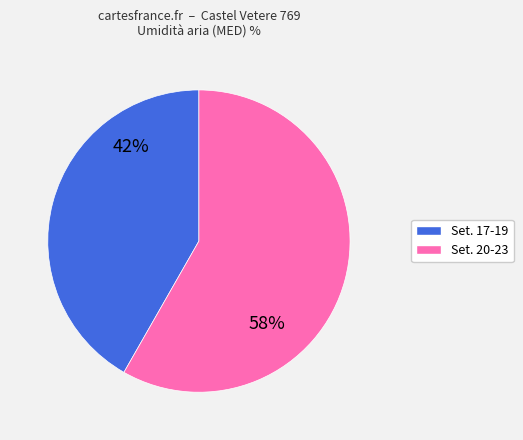

To the nearest percent, what is the average slice percentage?

50%